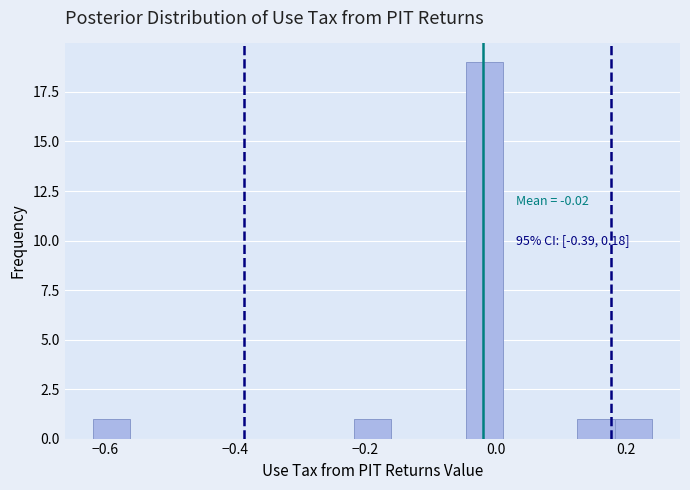

Read against the x-axis, roughly where is the centre of the tallest bar?

-0.02